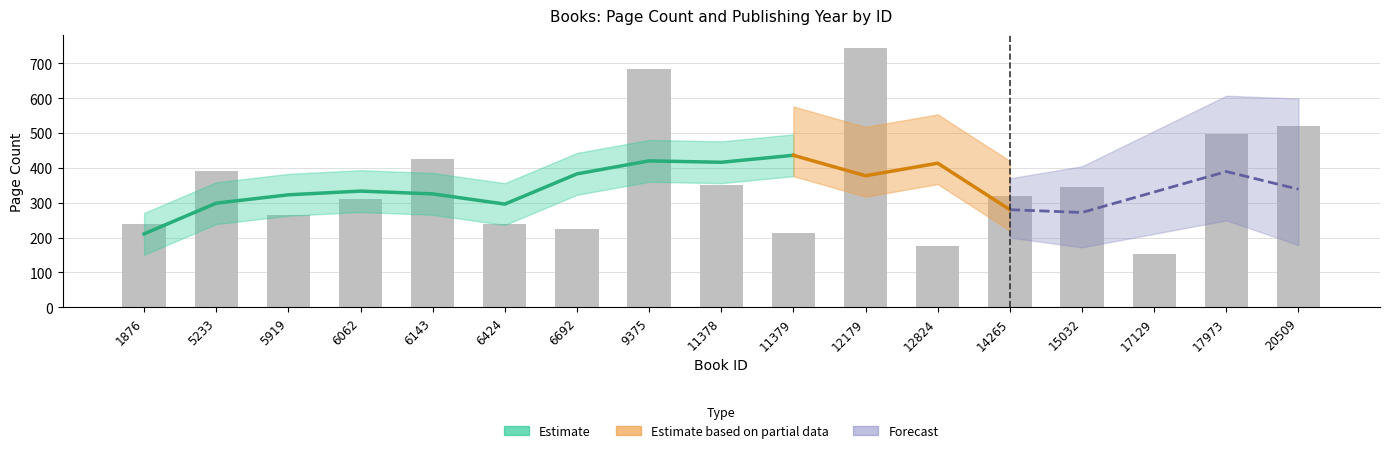

At which label does the data first exceed 320?

5233